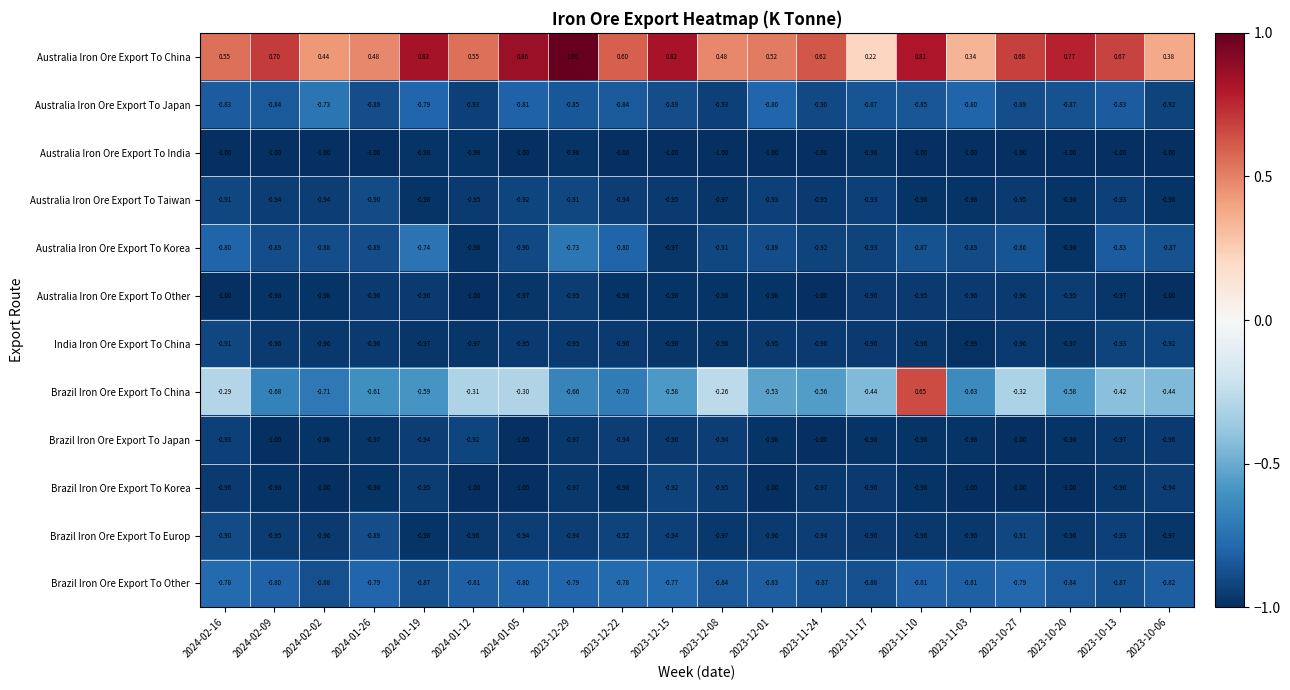

Between 2024-01-12 and 2023-10-20, which series saw the biggest shift?

Brazil Iron Ore Export To China